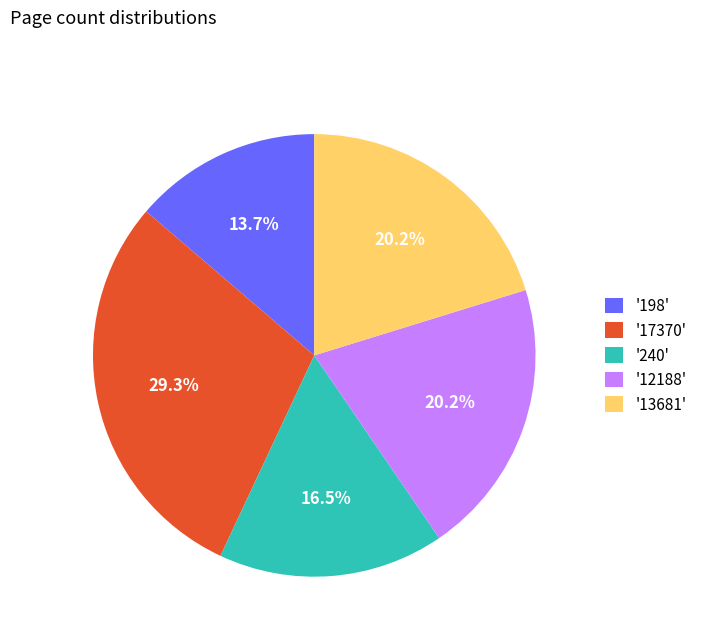

How much of the chart is everything except '12188'?

79.8%